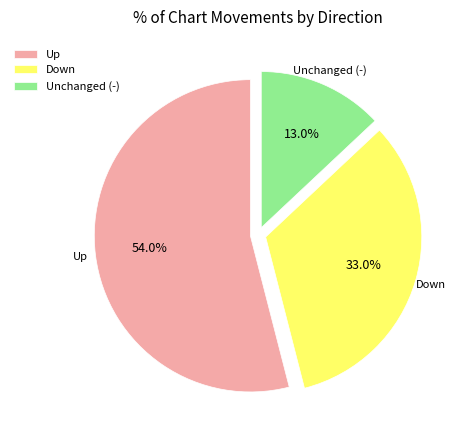

How much of the chart is everything except Down?

67.0%